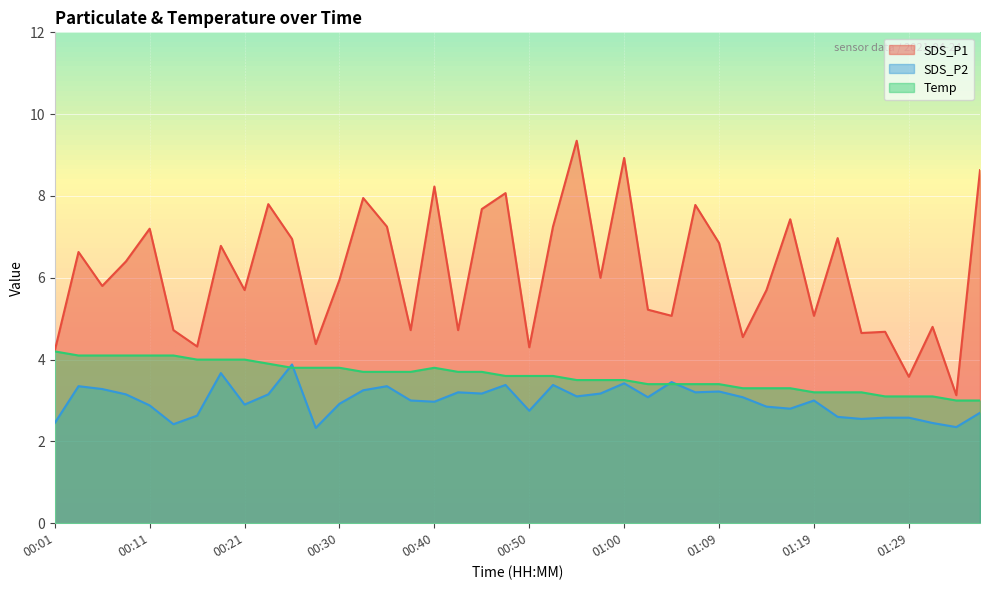

True or false: SDS_P2 and SDS_P1 cross at least once.

False